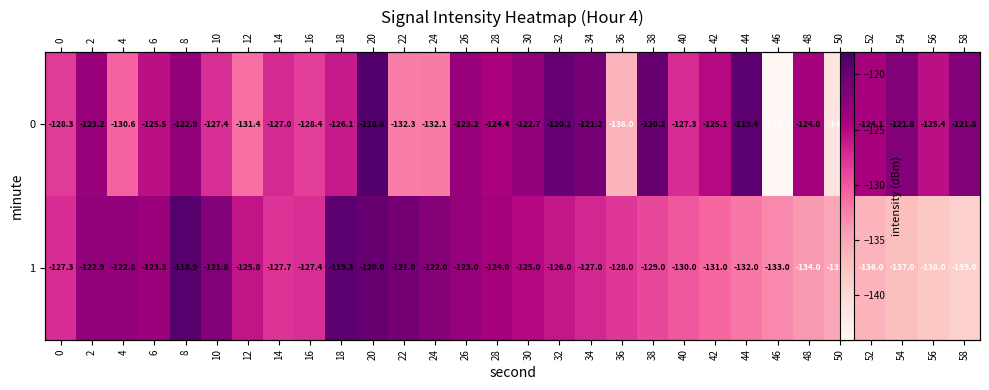

What is the average value of the 0 series?

-126.5